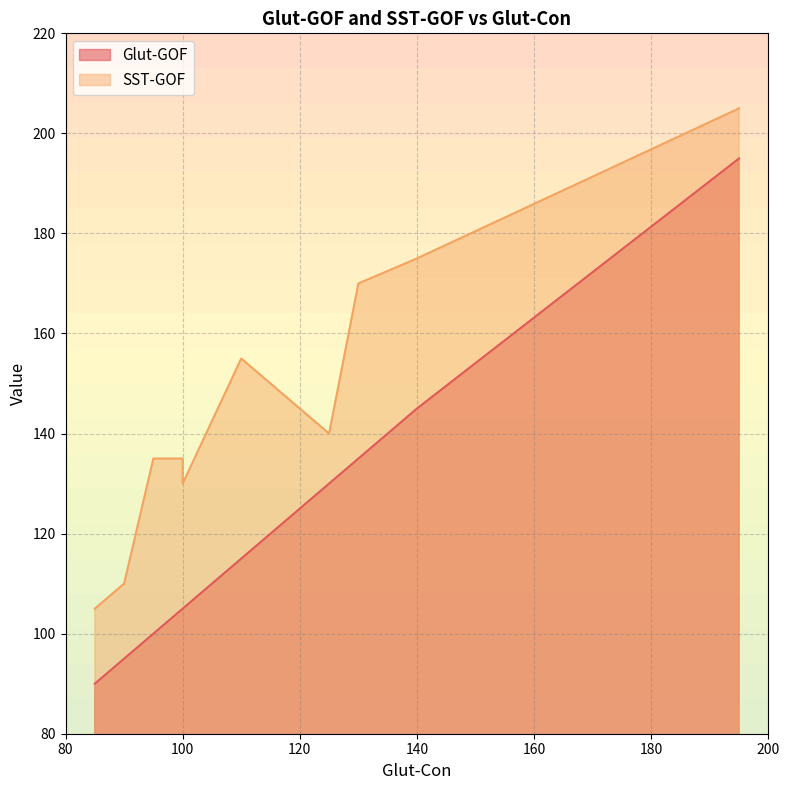

Read the SST-GOF value at 125.

140